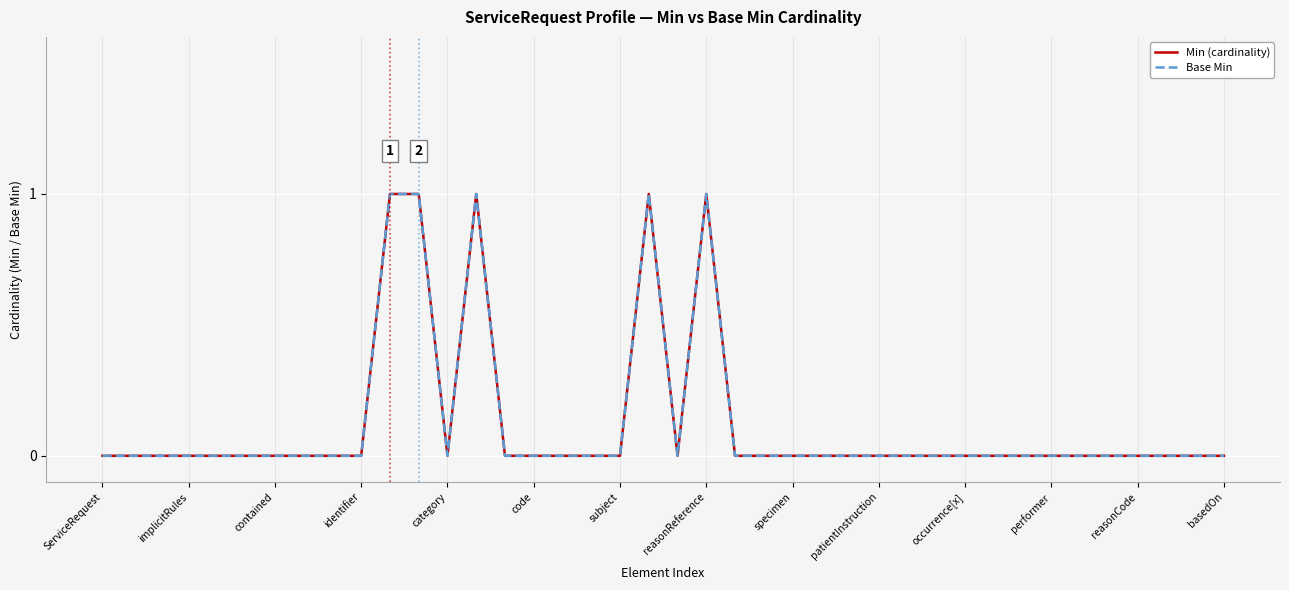

In Base Min, how many points are lower than both neighbors (excluding endpoints)?

2